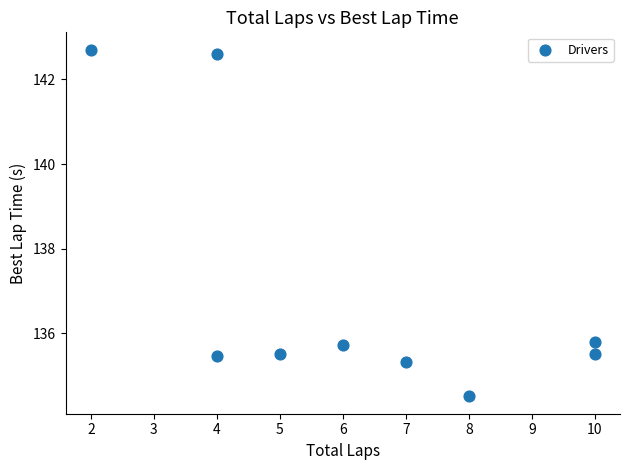

What is the range of Y values (max minus min)?

8.2